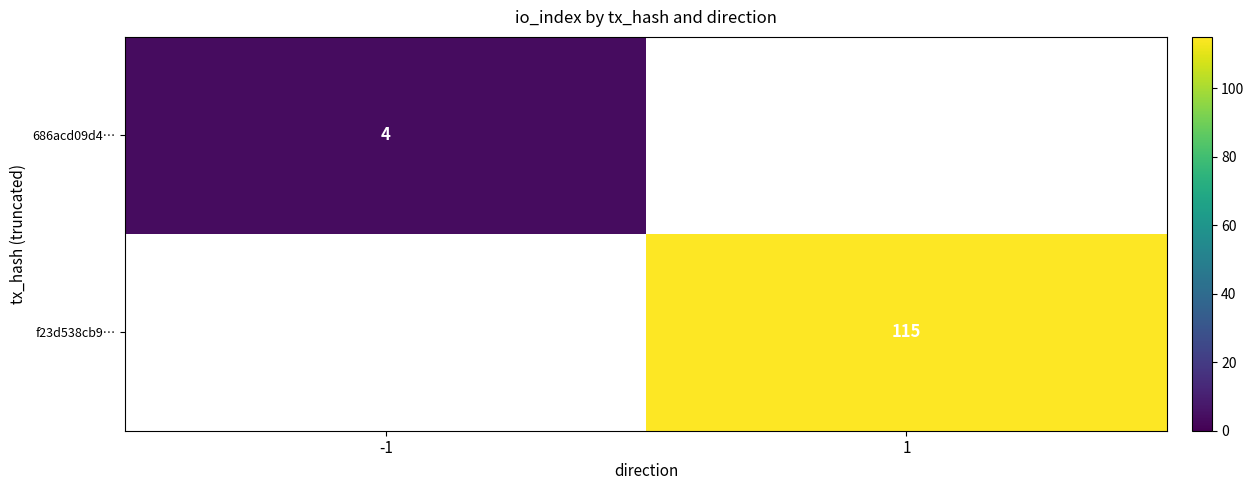

The value of 686acd09d4… at -1 is 6.4. True or false?

False